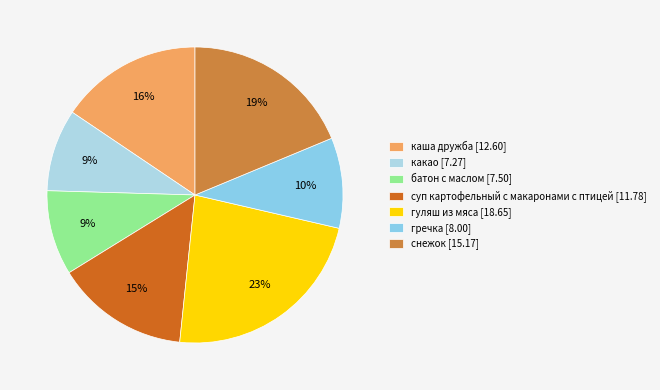

How many slices are in this pie chart?

7